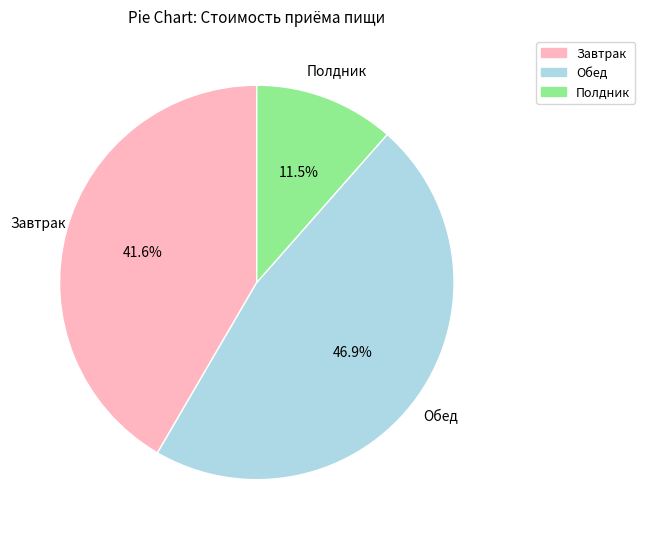

Combined, what portion of the pie is Завтрак and Полдник?

53.1%